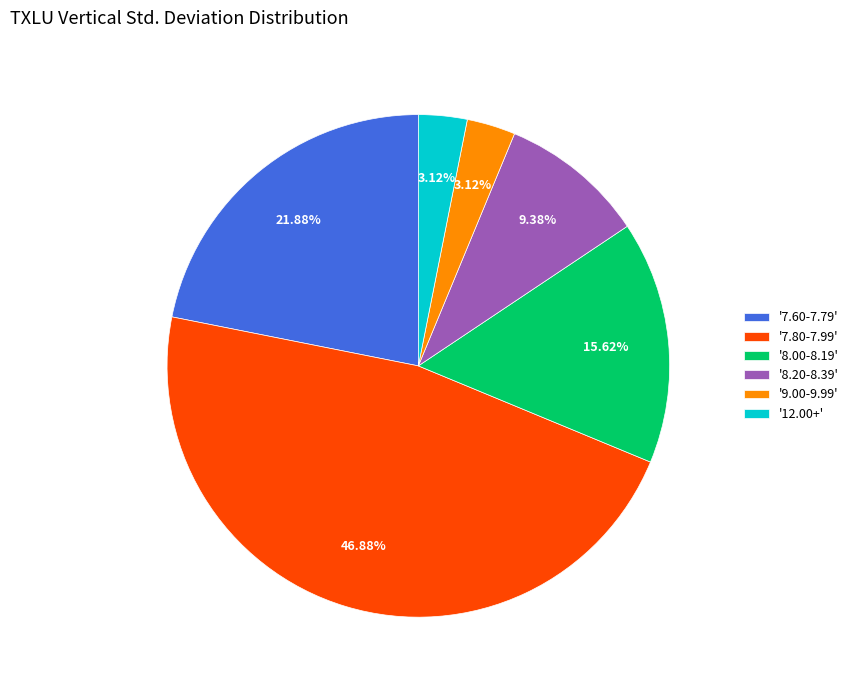

Which category has the biggest portion of the pie?

'7.80-7.99'